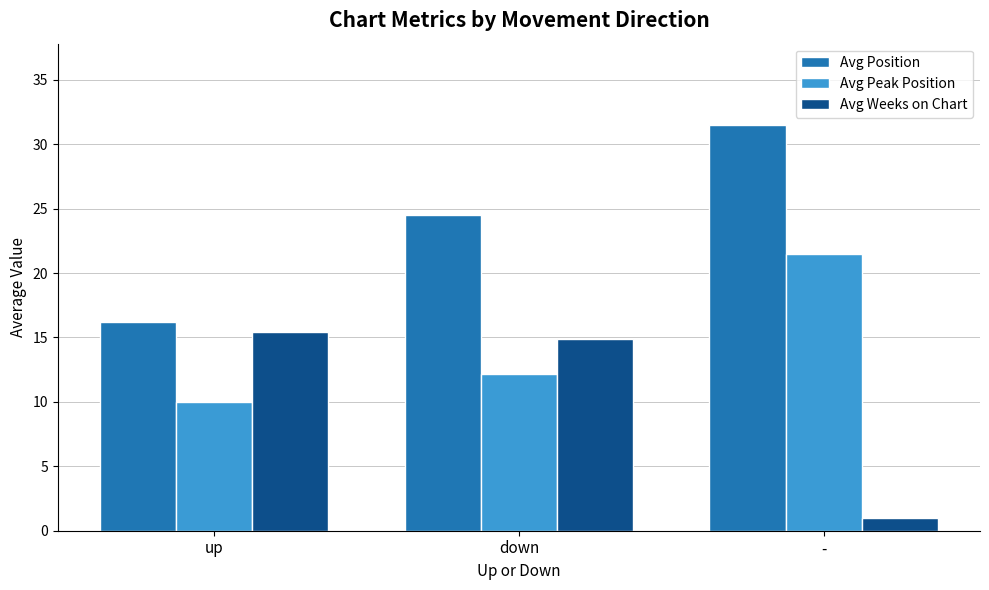

What is the average value of the Avg Position series?

24.1